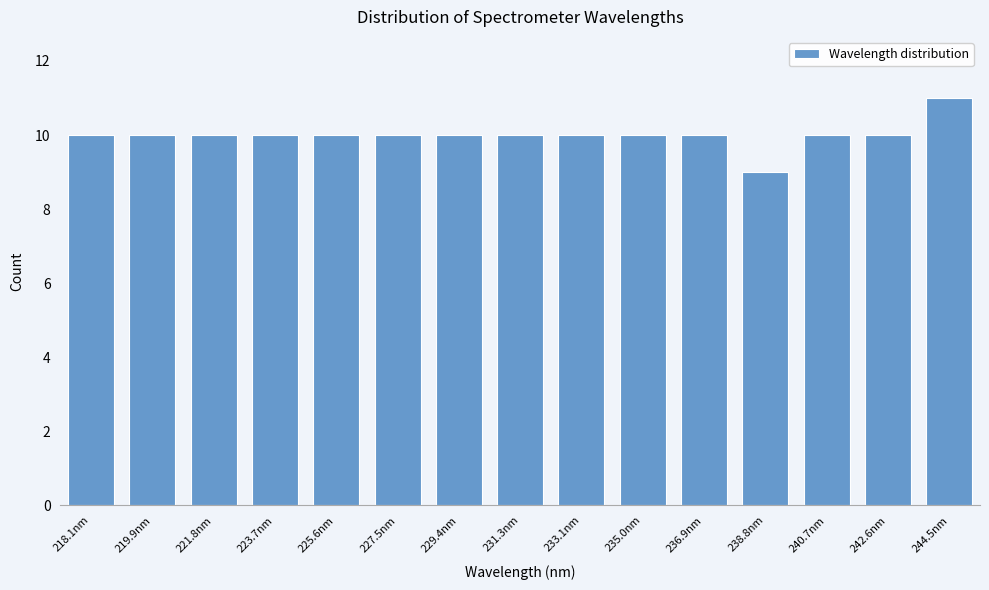

Reading right to left, transcribe all the data shown in this chart.

11	10	10	9	10	10	10	10	10	10	10	10	10	10	10